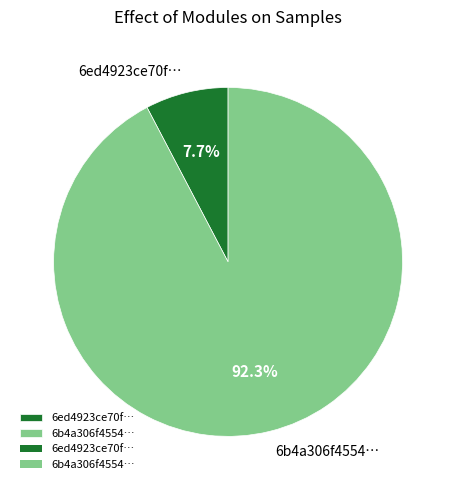

Which slice is the largest?

6b4a306f4554…